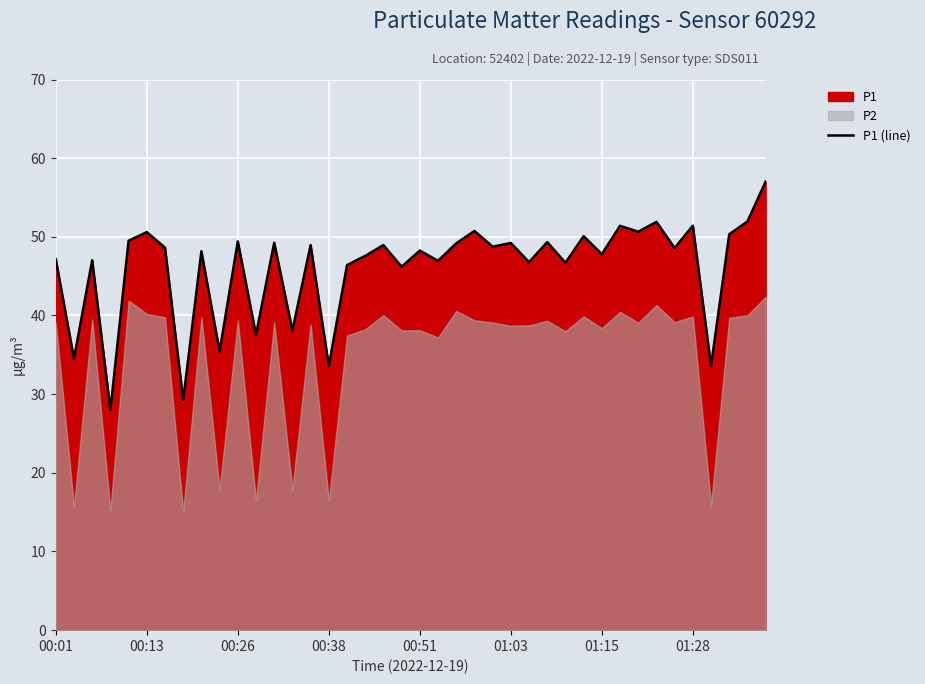

How many points are higher than both their immediate neighbors (excluding endpoints)?

15